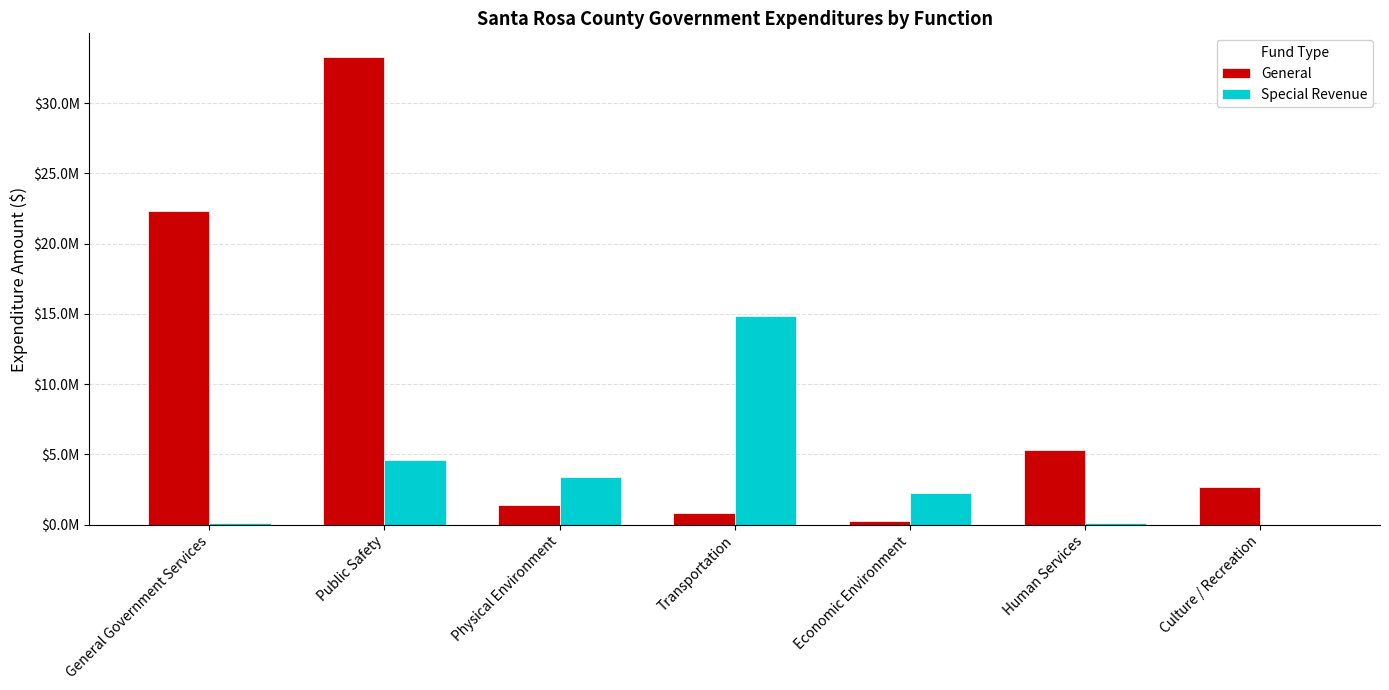

What is the total value across all series at Human Services?

5468779